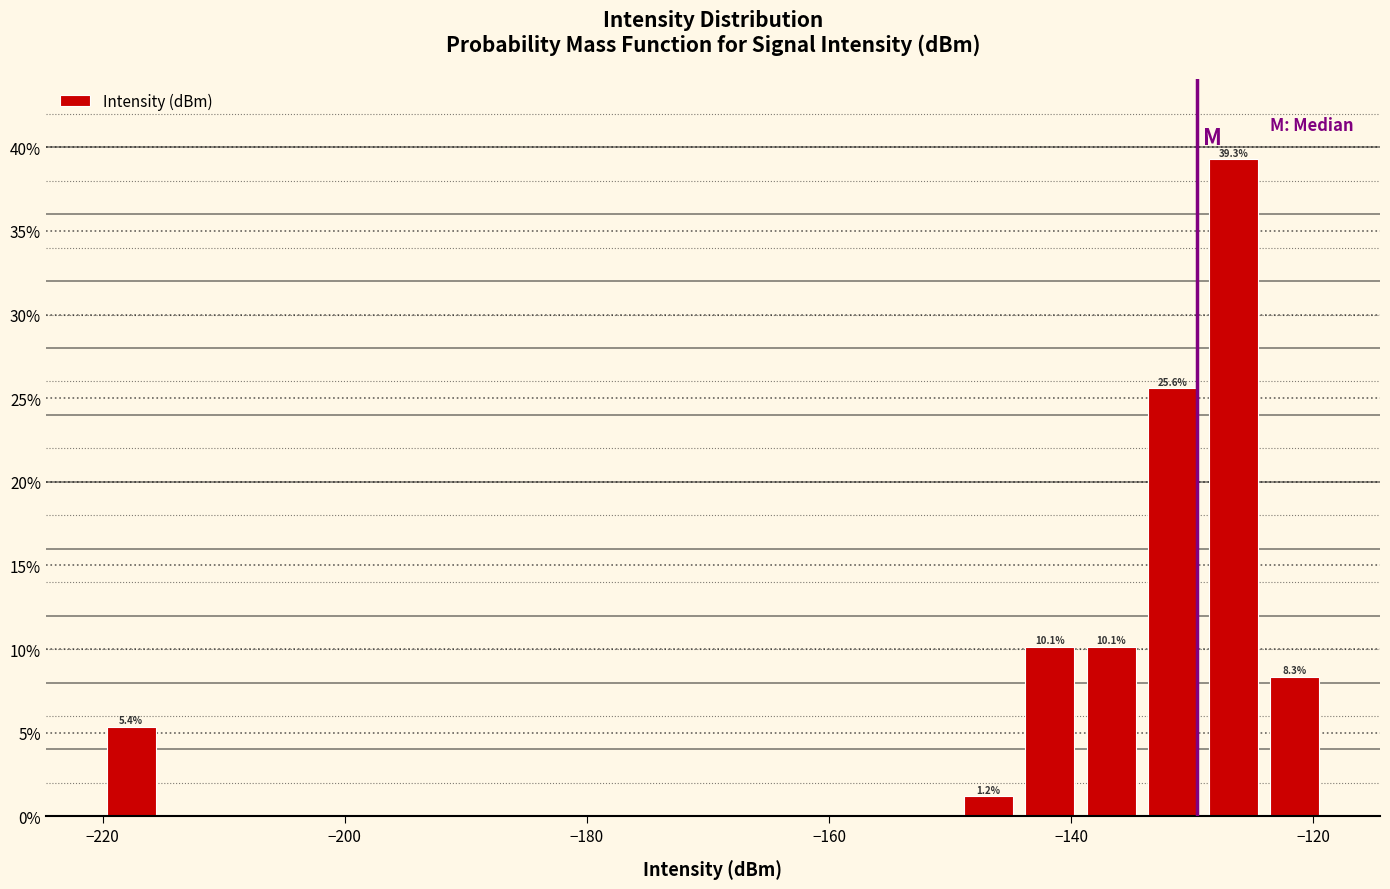

Read against the x-axis, roughly where is the centre of the tallest bar?

-126